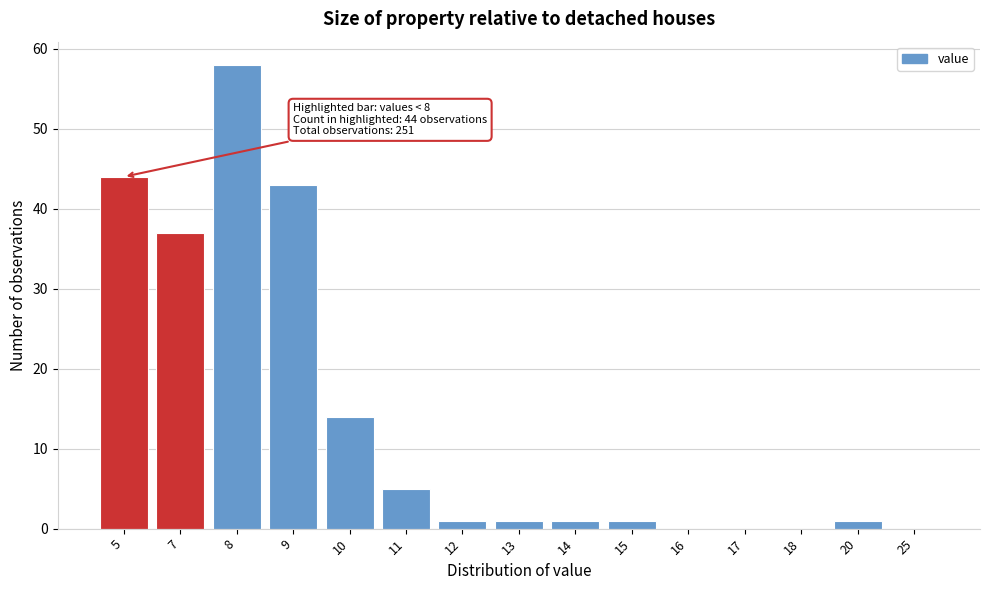

Reading left to right, transcribe all the data shown in this chart.

5=44	7=37	8=58	9=43	10=14	11=5	12=1	13=1	14=1	15=1	16=0	17=0	18=0	20=1	25=0